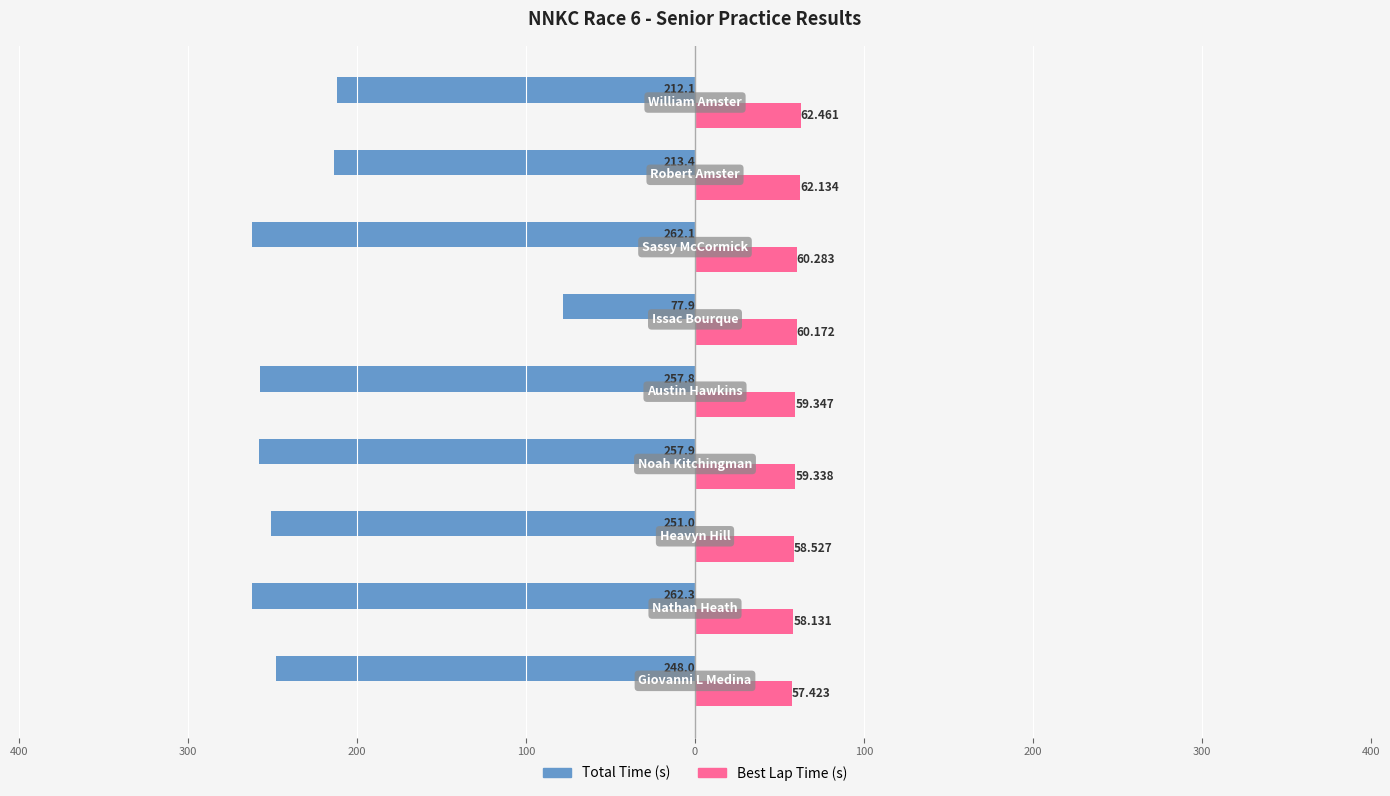

What are all the series names shown in the legend?

Total Time (s), Best Lap Time (s)